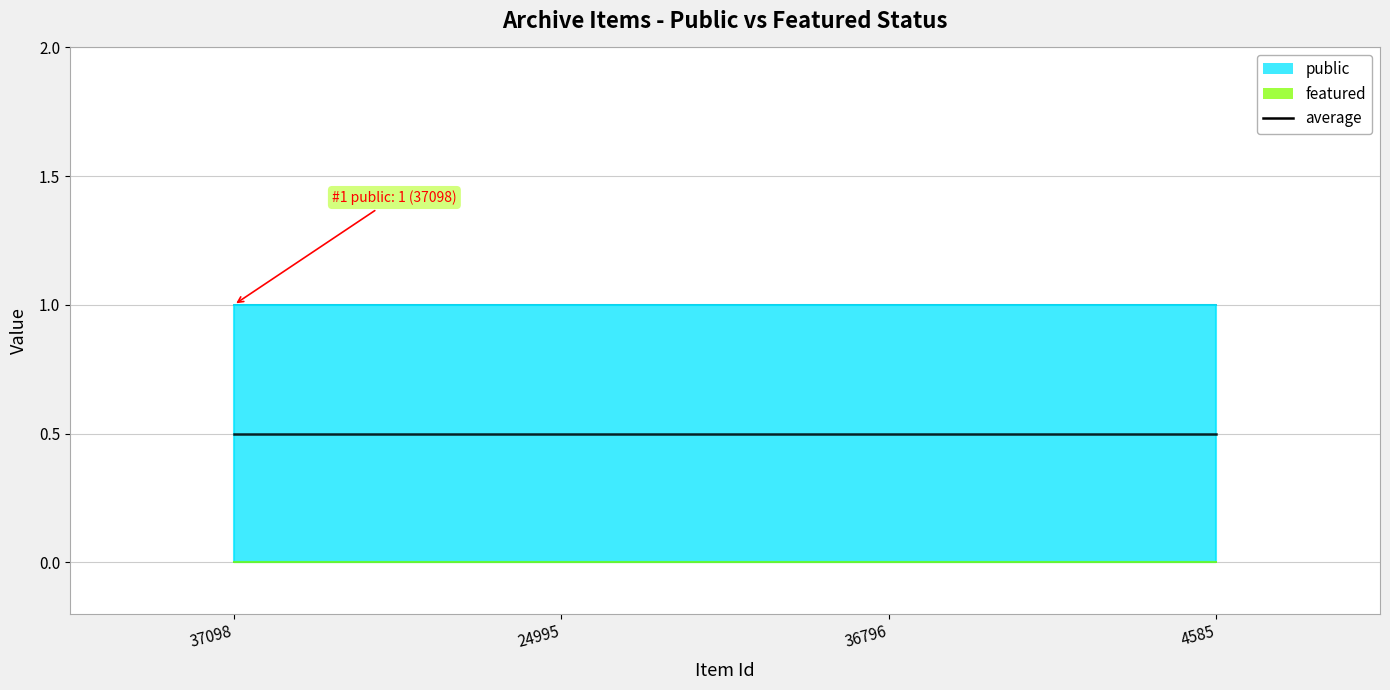

True or false: public and featured cross at least once.

False